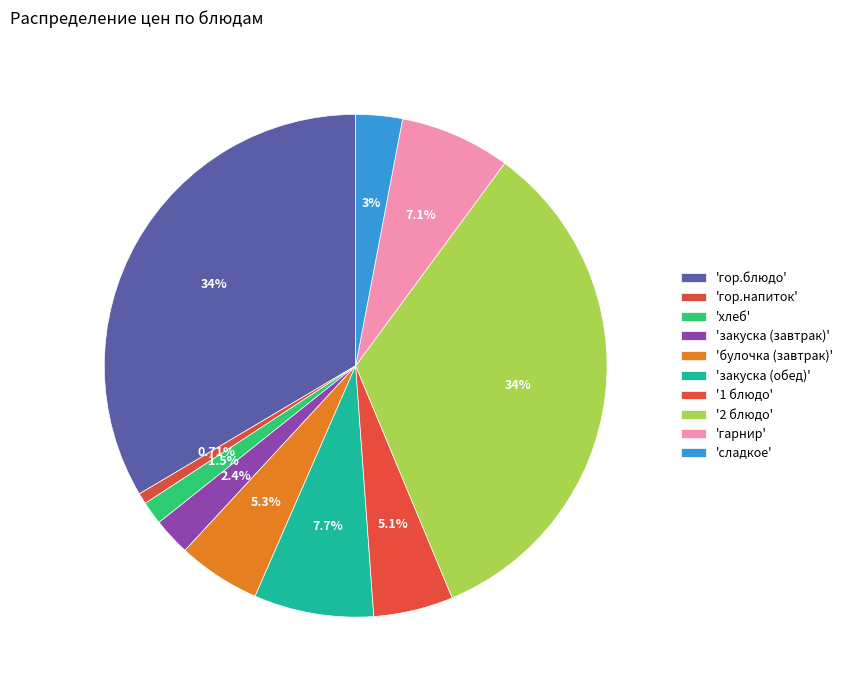

What is the smallest slice in the pie chart?

гор.напиток